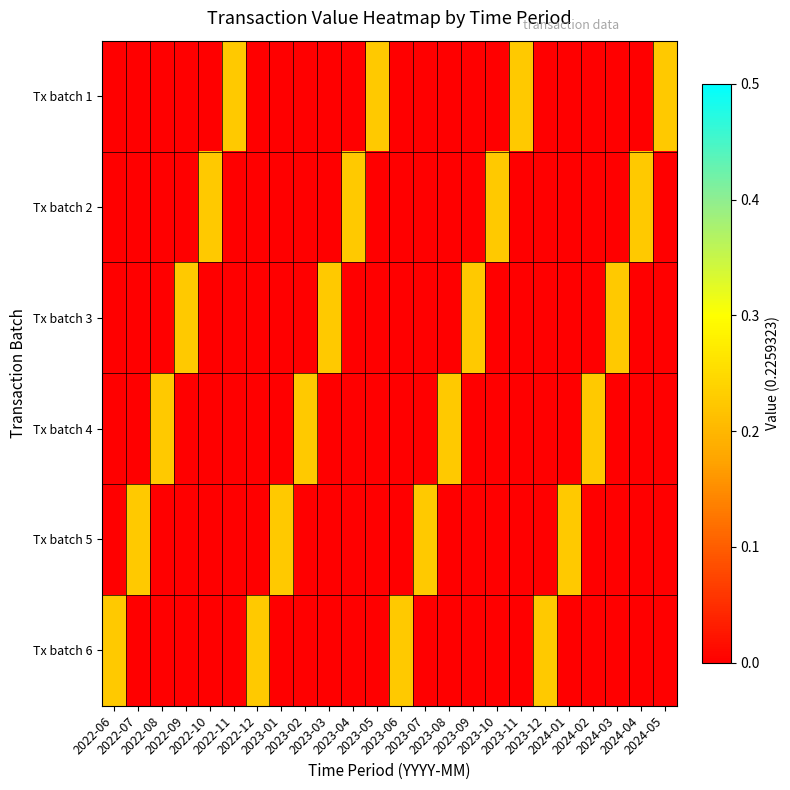

What is the total value across all series at 2023-07?

0.2